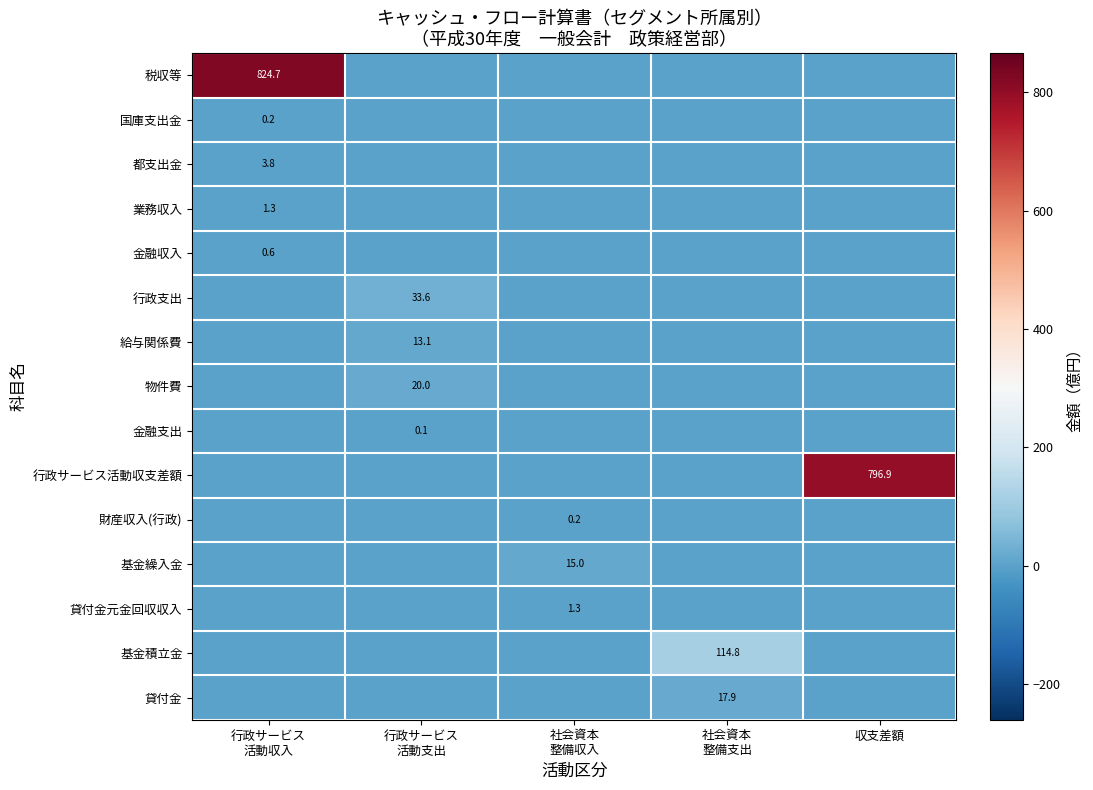

What is the total value across all series at 行政サービス
活動支出?

66.8